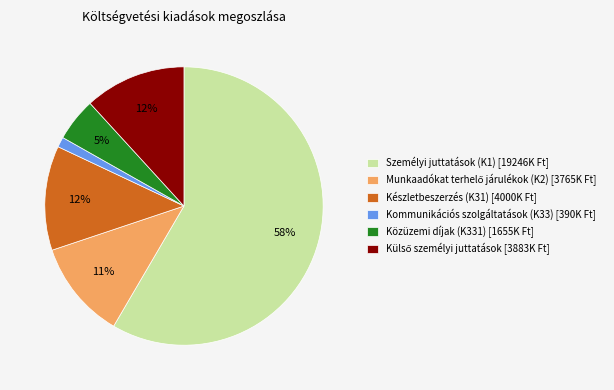

To the nearest percent, what portion does Közüzemi díjak (K331) [1655K Ft] represent?

5%